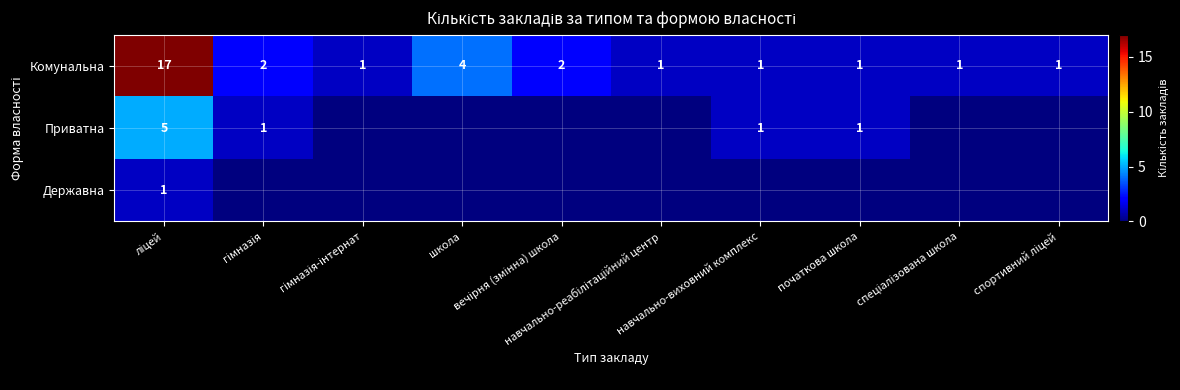

How many distinct data groups are displayed?

3